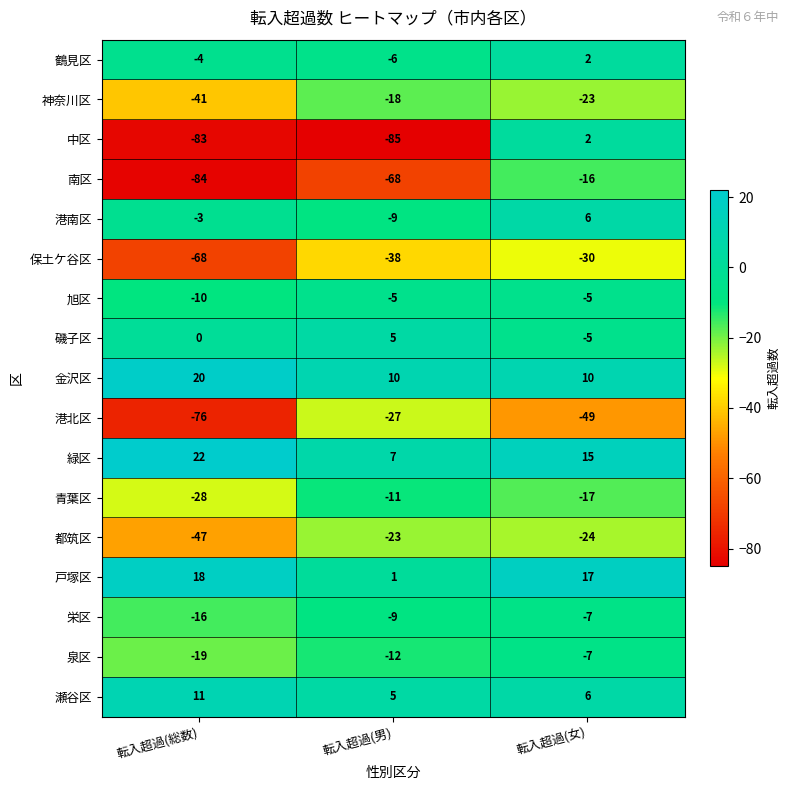

What is the spread (max minus min) of values at 転入超過(女)?

66